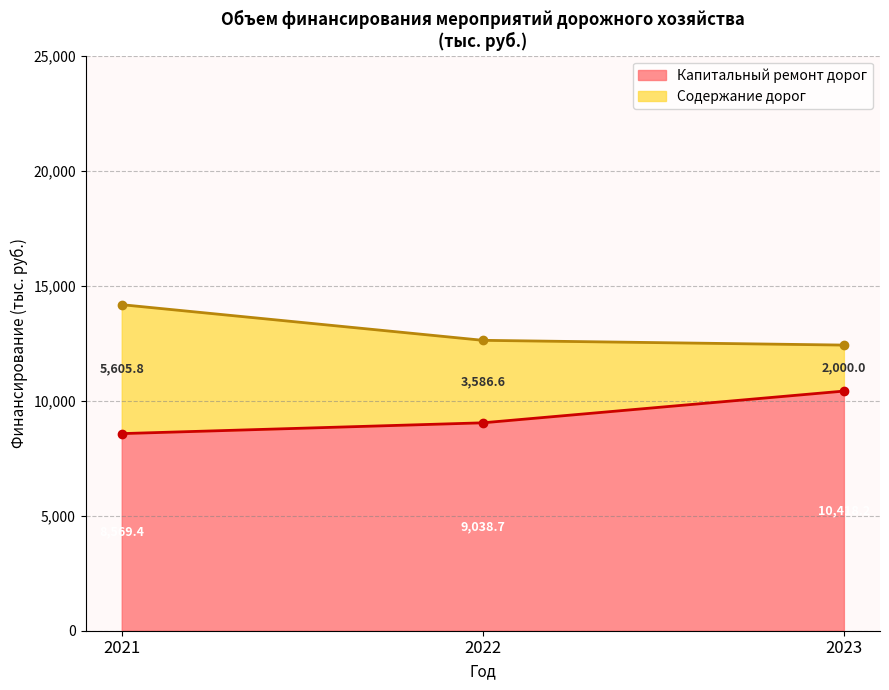

At which label is Капитальный ремонт дорог closest to 9493?

2022